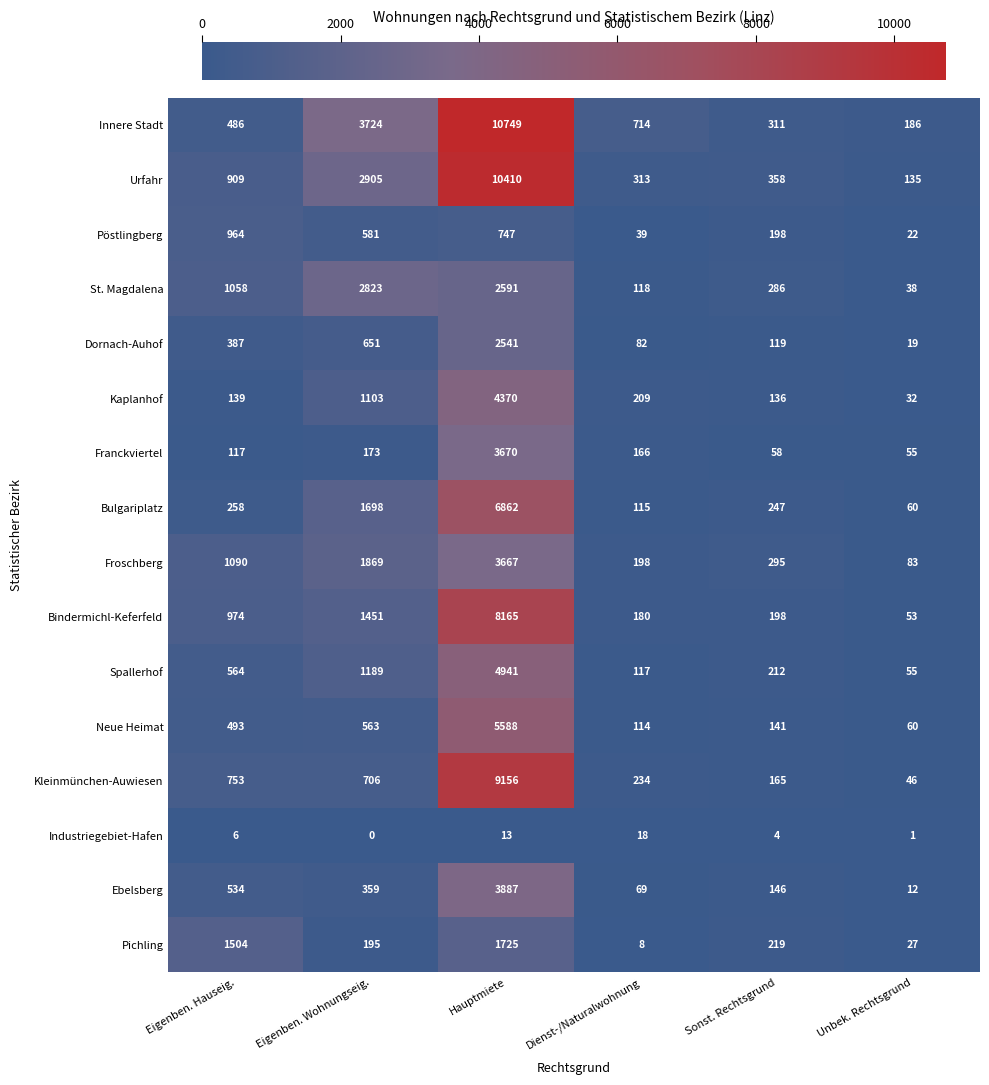

What is the difference between the maximum and minimum values in the Ebelsberg series?

3875